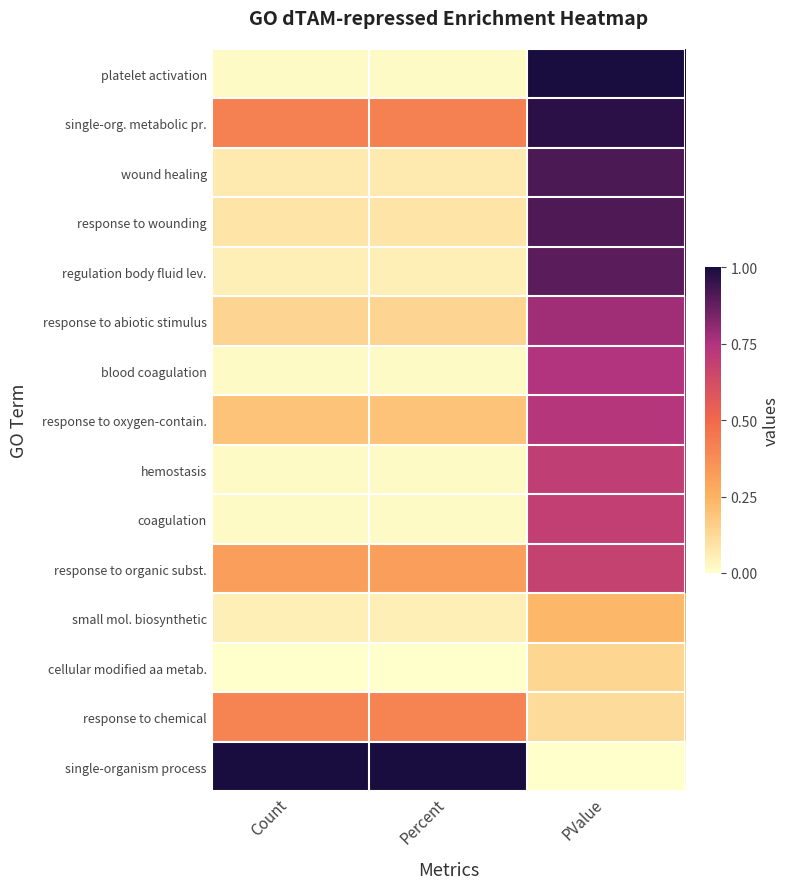

Which category has the highest value across all series?

PValue